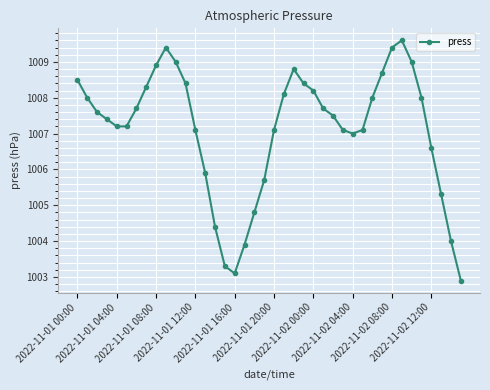

What is the value of the 32nd point from the left?

1008.7